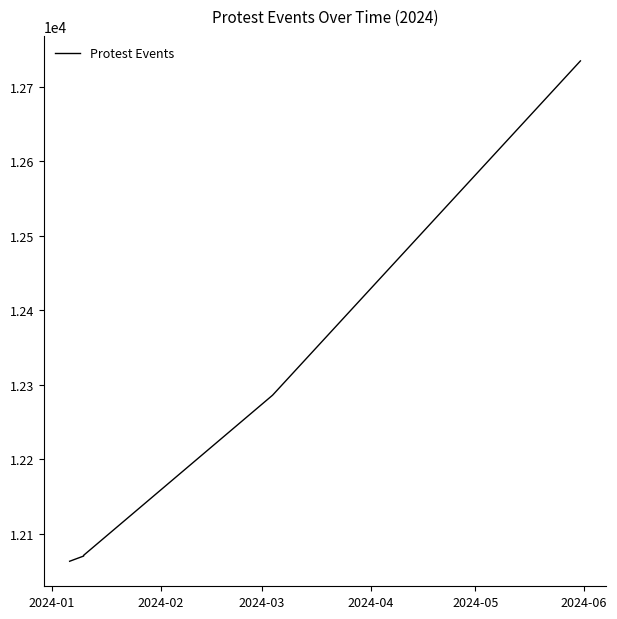

What value does the data have at 2024-01, to the nearest 100?

12100